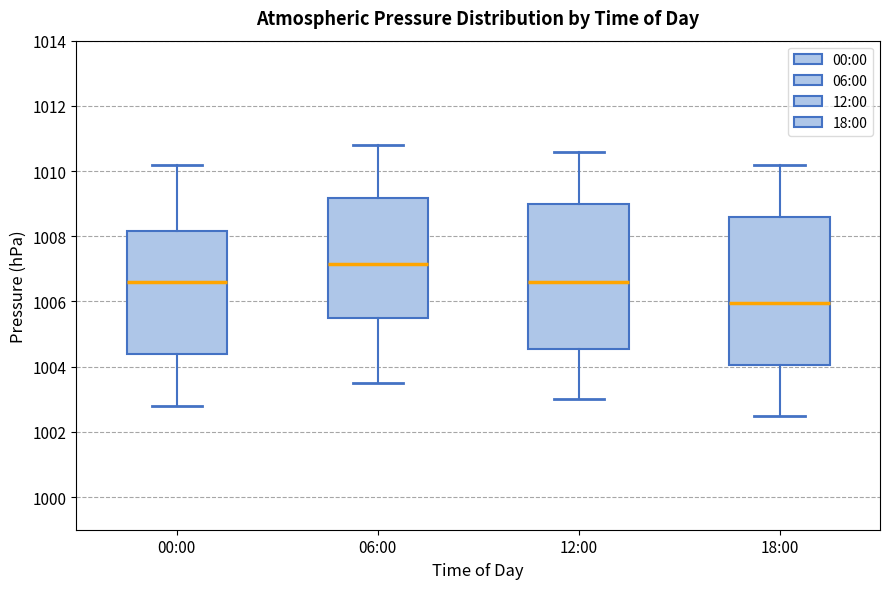

Reading left to right, read every box against the y-axis: the position of its median line, the range the box covers, and the ends of its whiskers. The values are not printed on the chart, so give them approximately, as read against the axis.

00:00: median 1006.6, box 1004.4 to 1008.2, whiskers 1002.8 to 1010.2
06:00: median 1007.2, box 1005.6 to 1009.2, whiskers 1003.6 to 1010.8
12:00: median 1006.6, box 1004.6 to 1009.0, whiskers 1003.0 to 1010.6
18:00: median 1006.0, box 1004.0 to 1008.6, whiskers 1002.6 to 1010.2